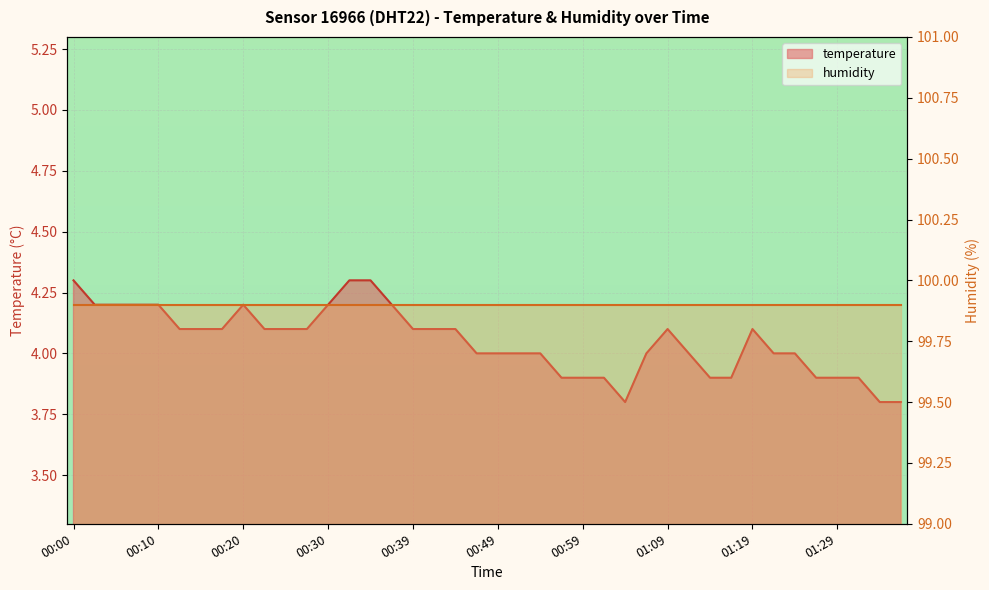

What is the sum of the values at 01:26 and 01:31?

7.8